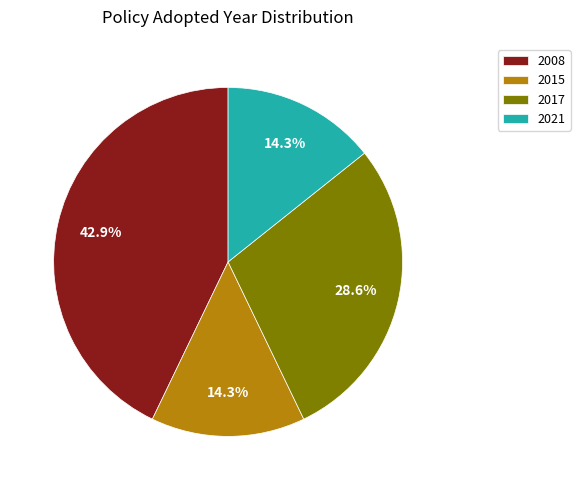

Which has a higher value, 2017 or 2008?

2008